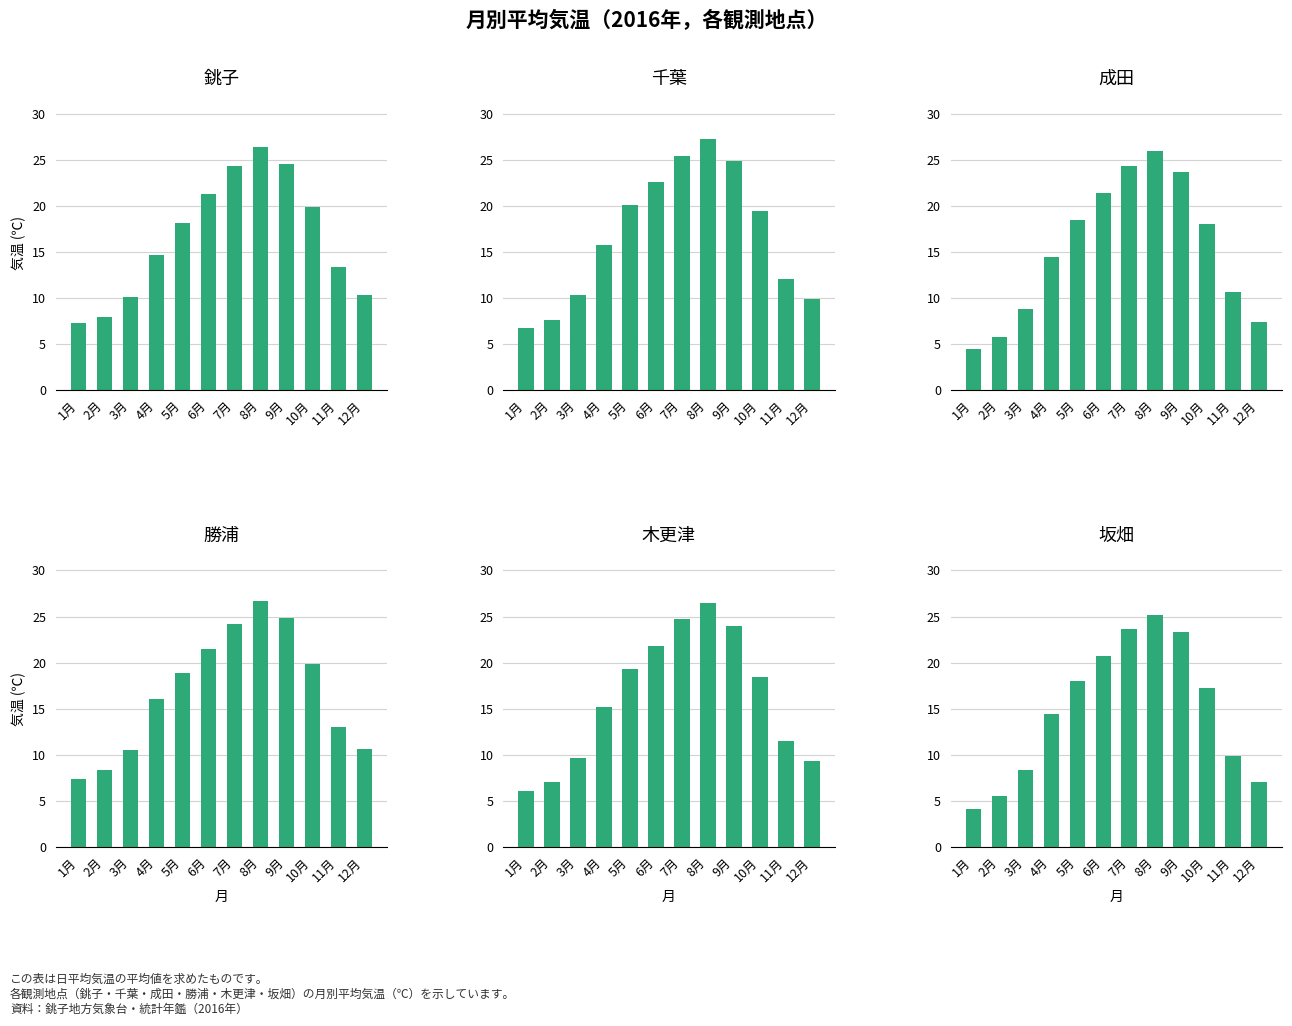

Is it true that 勝浦 equals 36.4 at 9月?

False